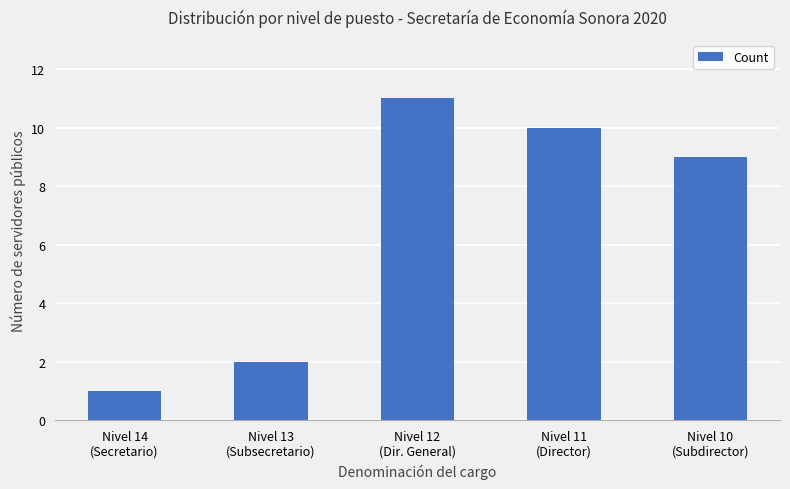

What is the label of the 3rd bar from the right?

Nivel 12
(Dir. General)